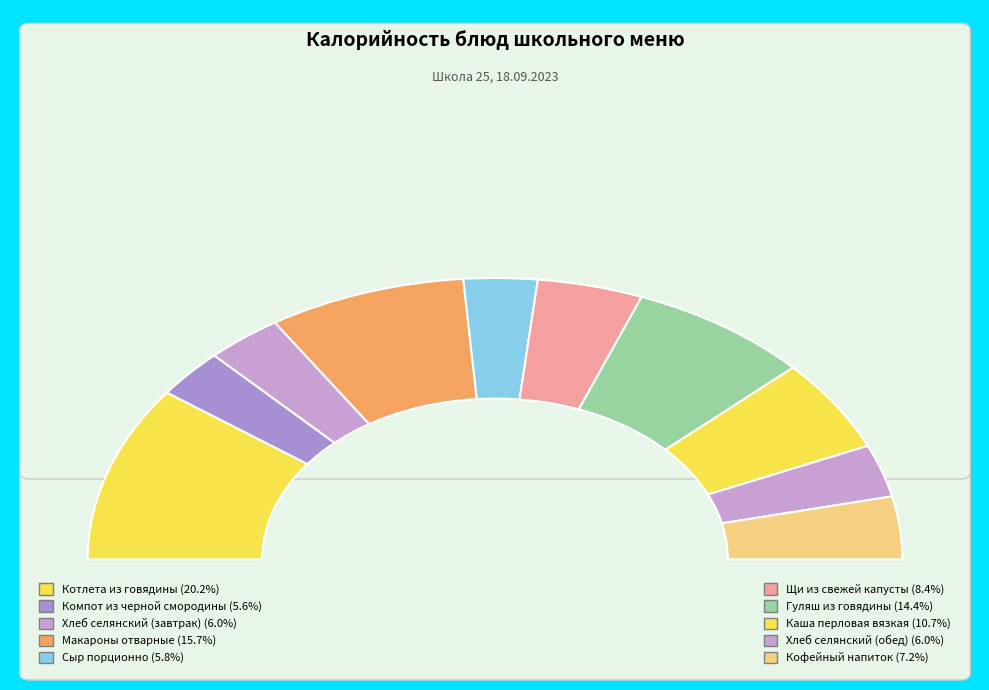

What percentage is NOT represented by Щи из свежей капусты?

91.6%